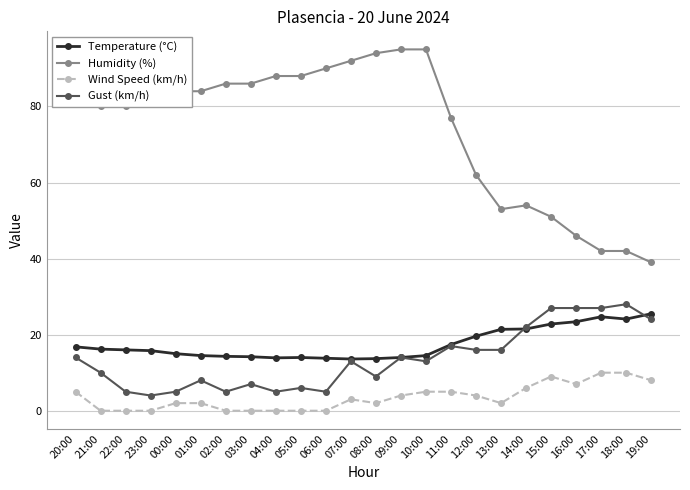

True or false: Wind Speed (km/h) has a value of 6.8 at 22:00.

False